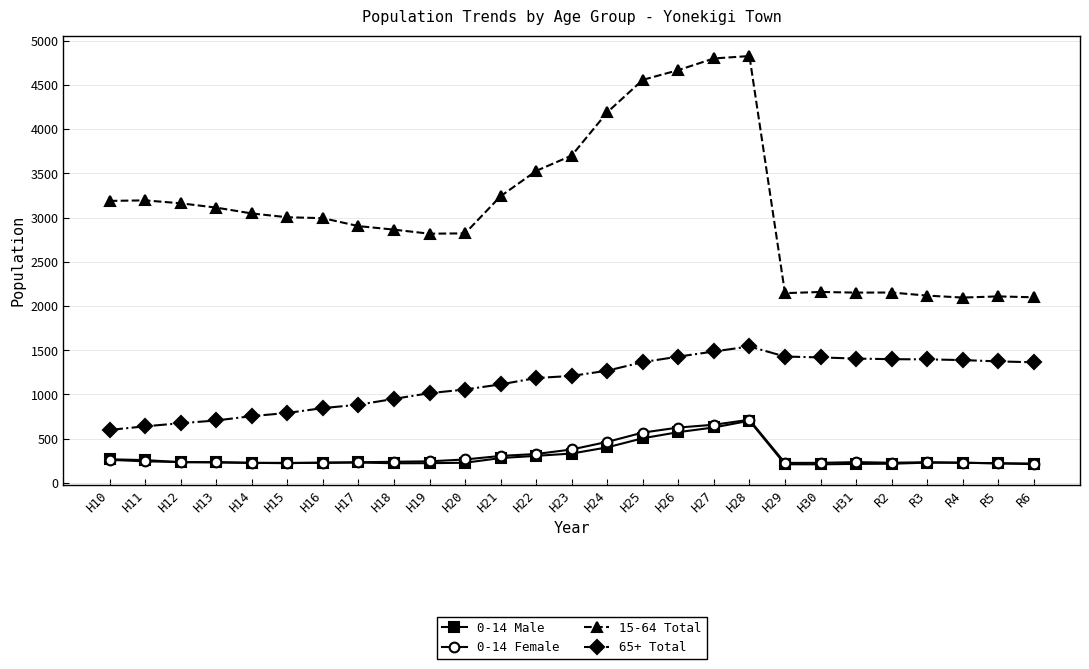

How many lines are shown in the chart?

4